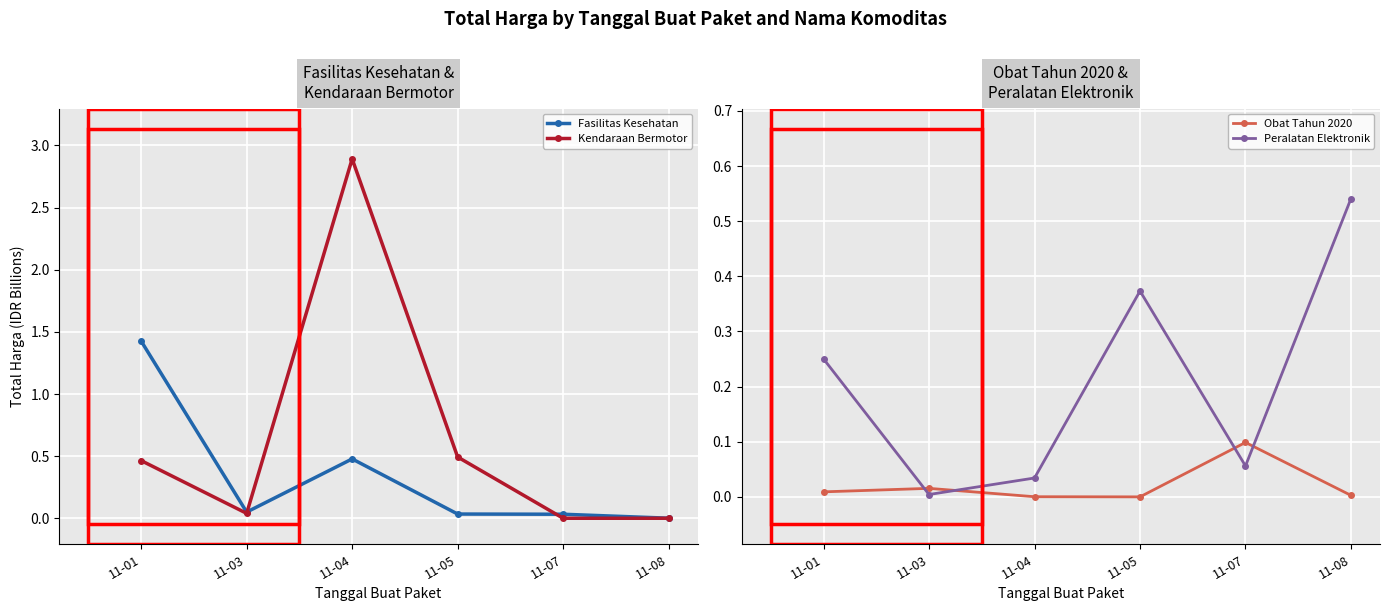

Which series has the widest spread of values?

Kendaraan Bermotor